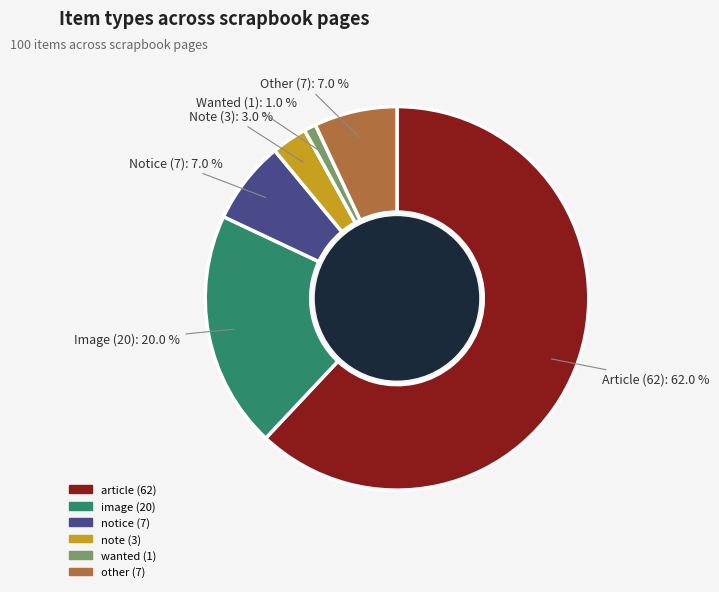

To the nearest percent, what is the average slice percentage?

17%